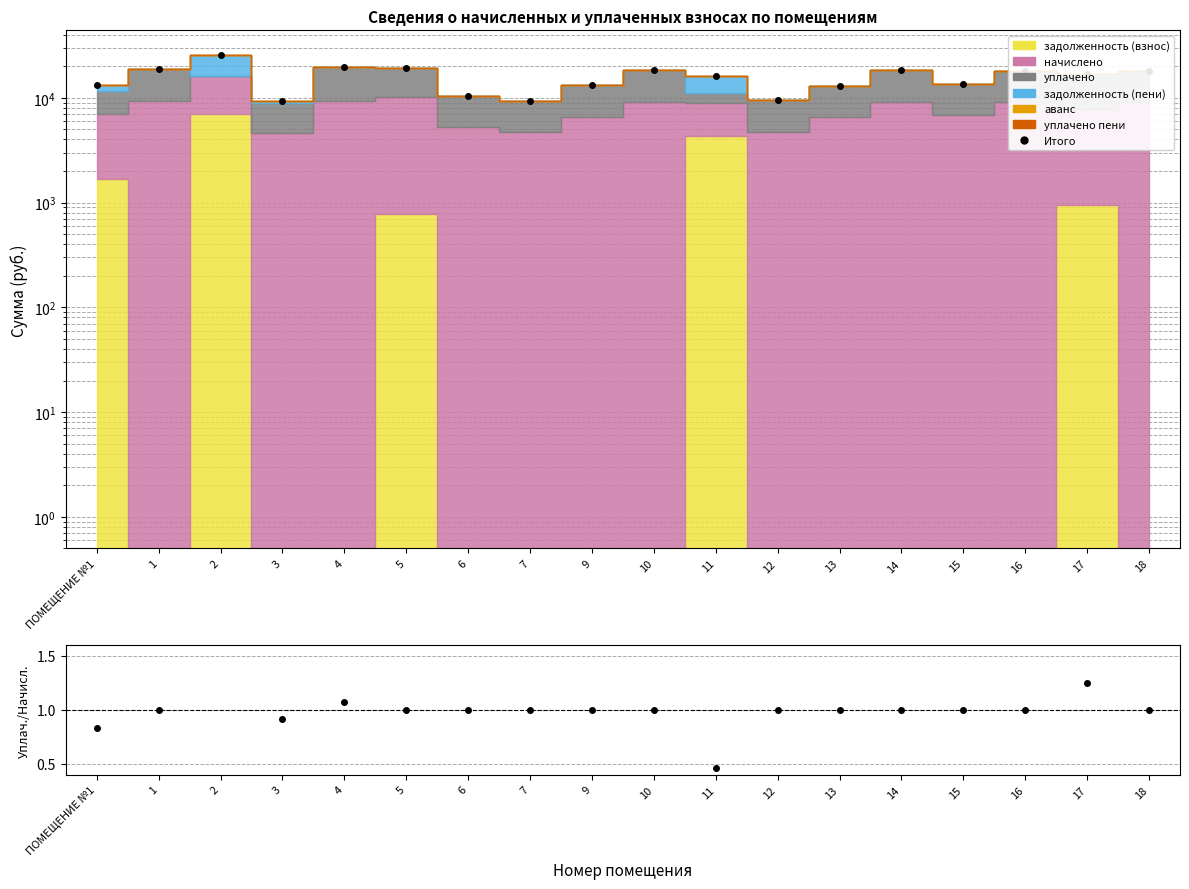

Which series has the largest range (max minus min)?

Итого